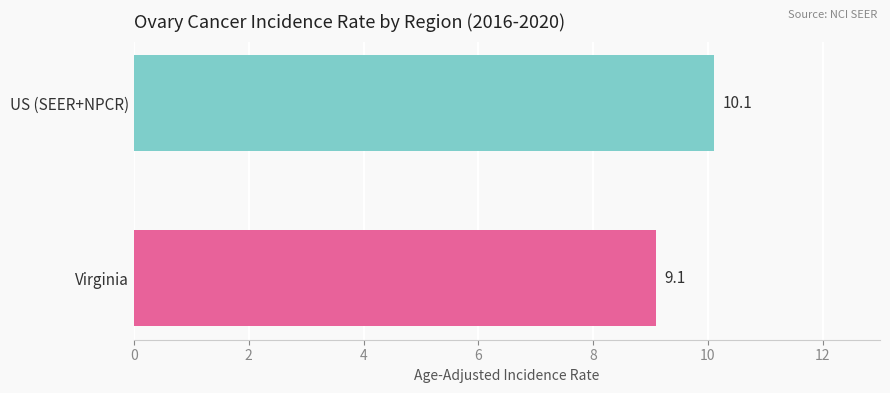

What is the sum of all values?

19.2